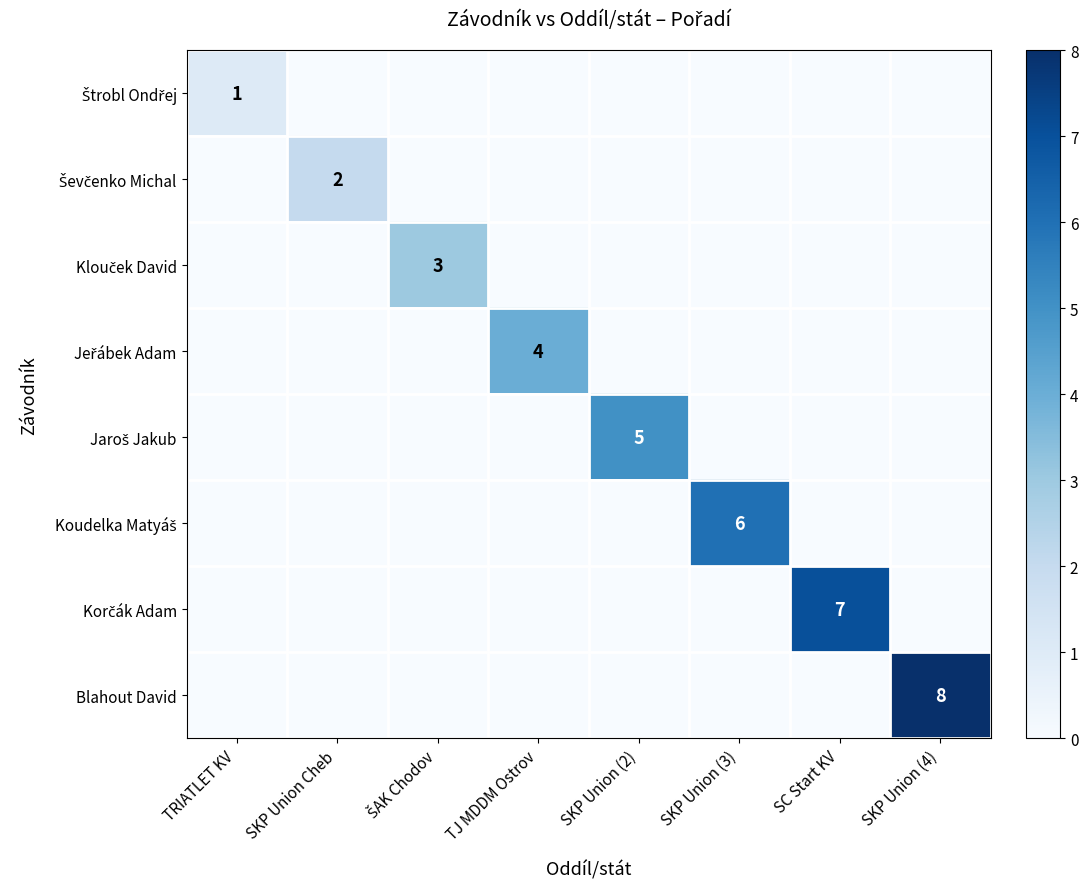

The Blahout David series shows 8 at SKP Union (4). True or false?

True